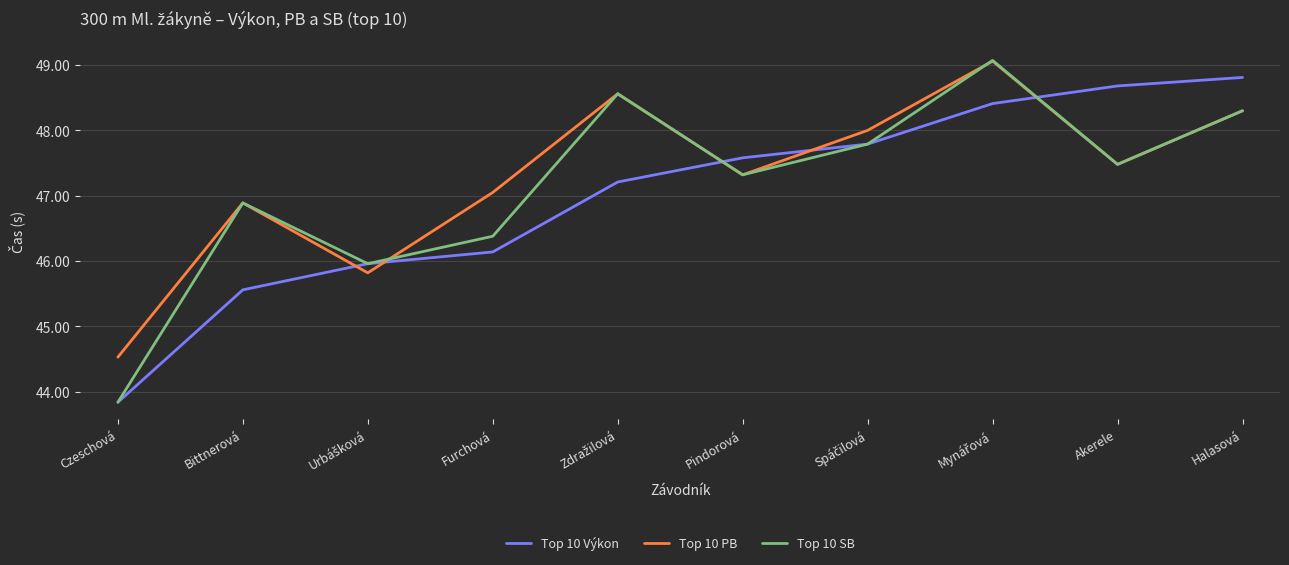

Which series has the largest total across all categories?

Top 10 PB